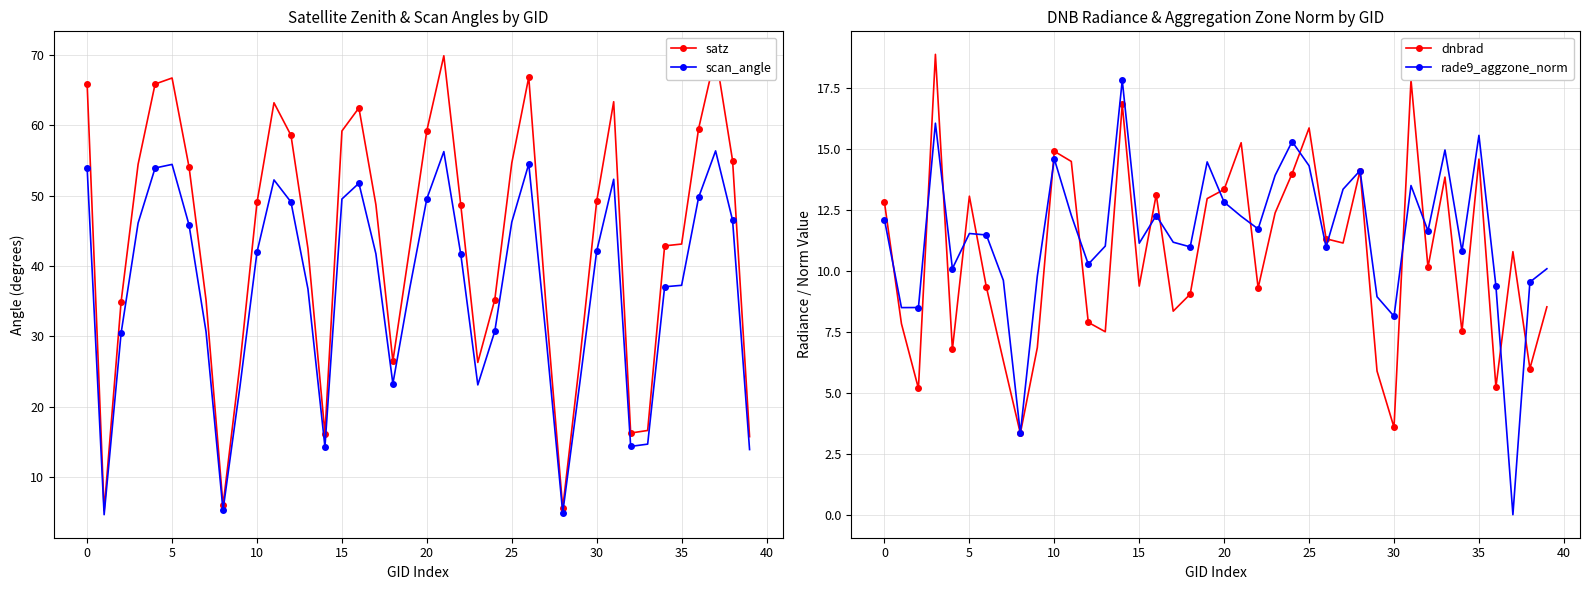

Which series changed the most between 17 and 36?

satz